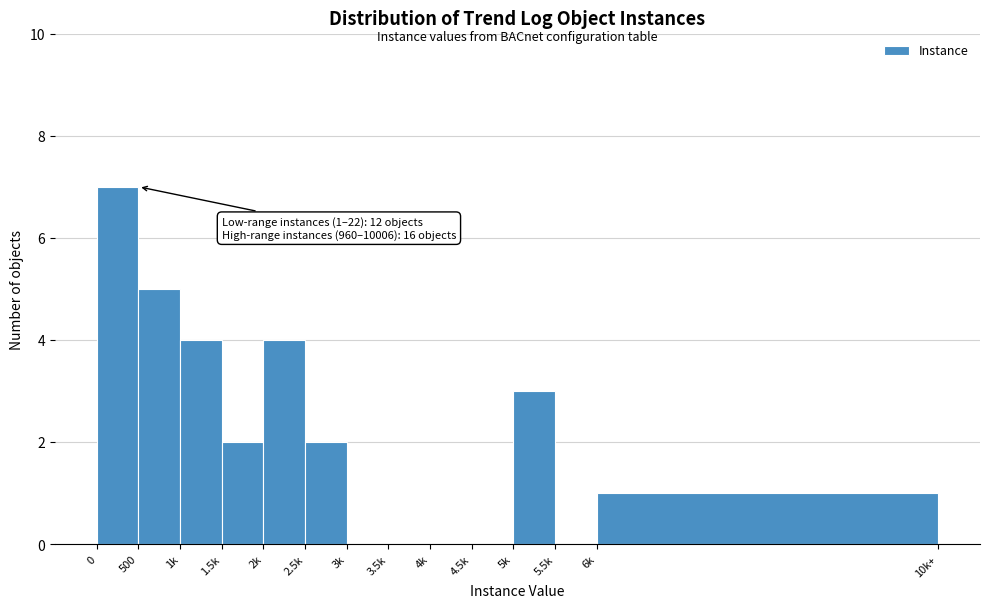

Reading right to left, list all the values displayed in this chart.

6k=1	5.5k=0	5k=3	4.5k=0	4k=0	3.5k=0	3k=0	2.5k=2	2k=4	1.5k=2	1k=4	500=5	0=7